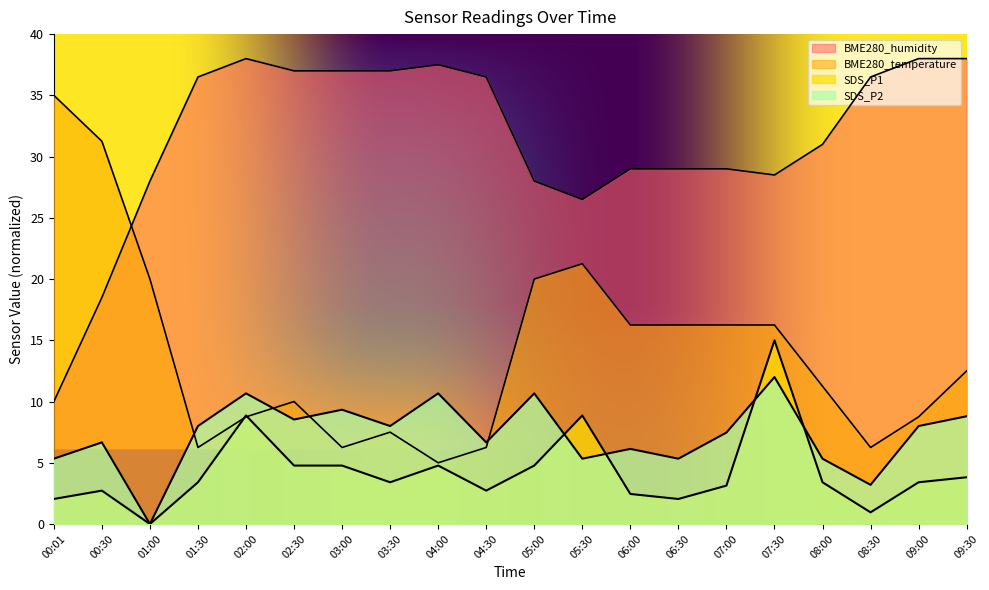

At which category does the chart reach its peak across all series?

02:00